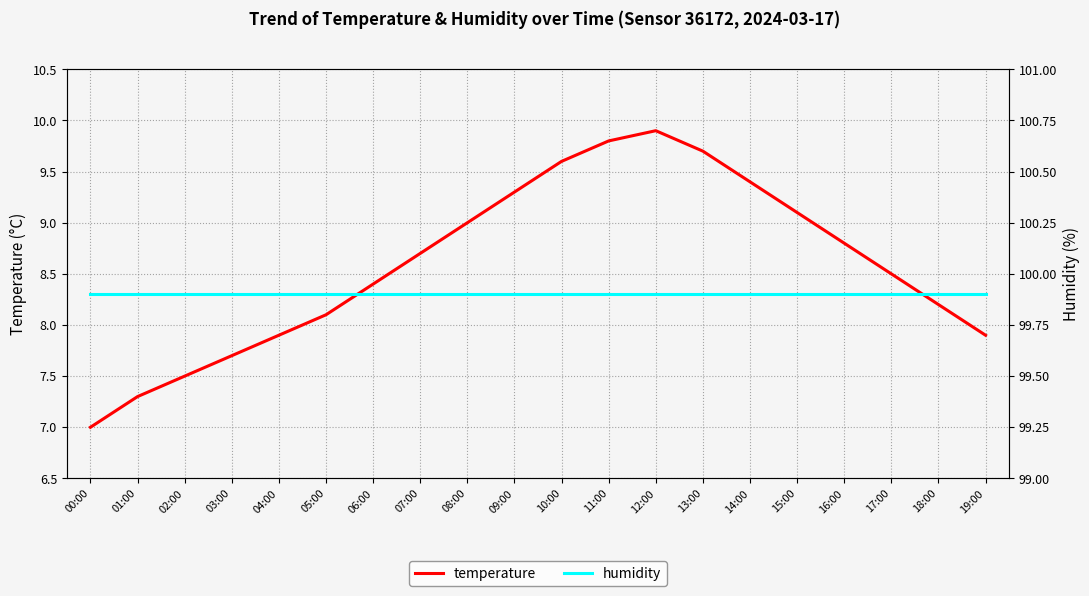

What is the difference between the highest and lowest values at 18:00?

91.7